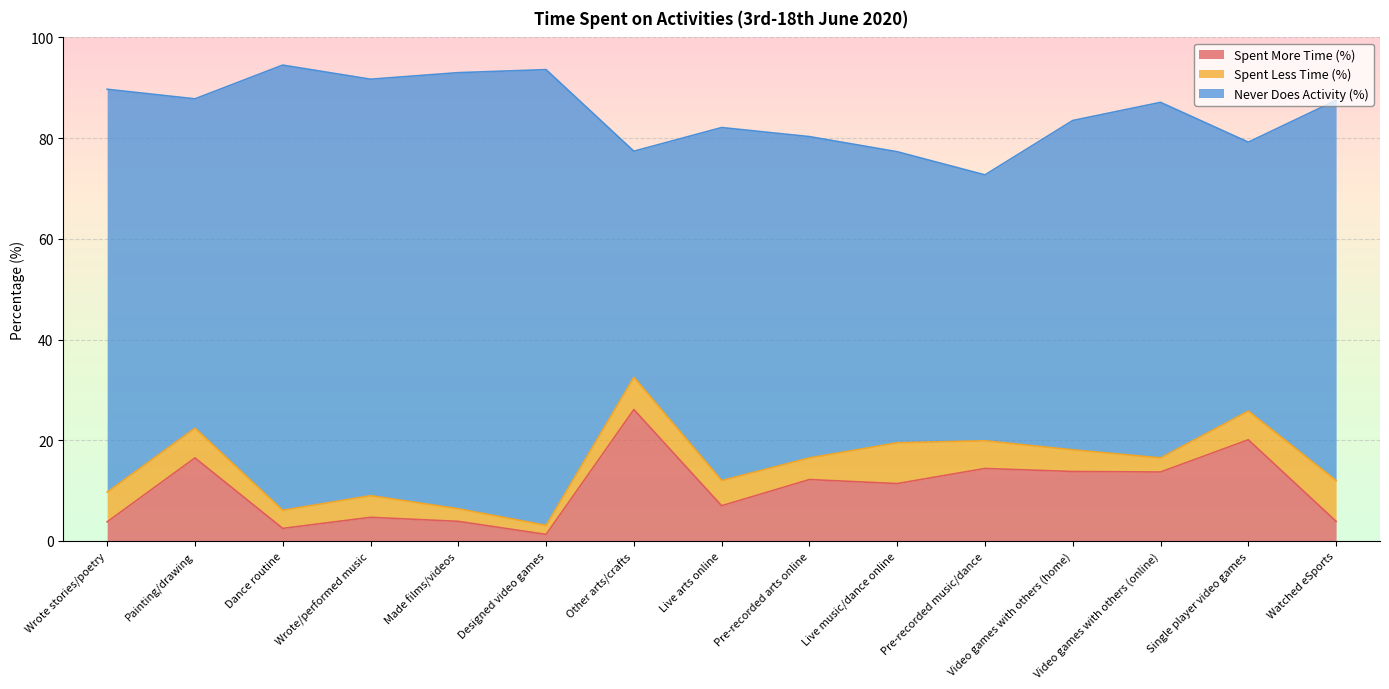

What is the minimum value for Never Does Activity (%)?

44.9